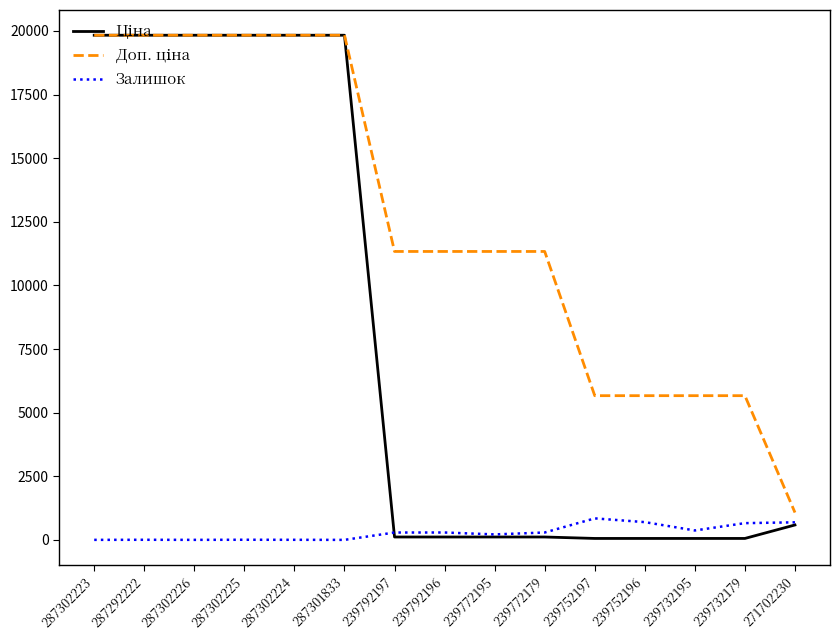

What is the maximum value shown in the chart?

19831.1